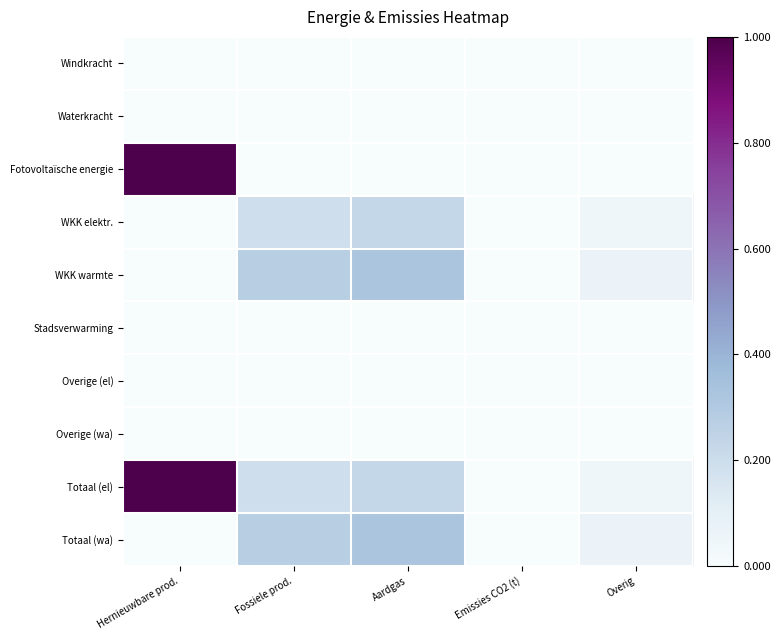

Reading left to right, what are all the values shown in this chart?

Windkracht: Hernieuwbare prod.=0.0	Fossiele prod.=0.0	Aardgas=0.0	Emissies CO2 (t)=0.0	Overig=0.0
Waterkracht: Hernieuwbare prod.=0.0	Fossiele prod.=0.0	Aardgas=0.0	Emissies CO2 (t)=0.0	Overig=0.0
Fotovoltaïsche energie: Hernieuwbare prod.=1.0	Fossiele prod.=0.0	Aardgas=0.0	Emissies CO2 (t)=0.0	Overig=0.0
WKK elektr.: Hernieuwbare prod.=0.0	Fossiele prod.=0.2	Aardgas=0.2	Emissies CO2 (t)=0.0	Overig=0.0
WKK warmte: Hernieuwbare prod.=0.0	Fossiele prod.=0.3	Aardgas=0.3	Emissies CO2 (t)=0.0	Overig=0.1
Stadsverwarming: Hernieuwbare prod.=0.0	Fossiele prod.=0.0	Aardgas=0.0	Emissies CO2 (t)=0.0	Overig=0.0
Overige (el): Hernieuwbare prod.=0.0	Fossiele prod.=0.0	Aardgas=0.0	Emissies CO2 (t)=0.0	Overig=0.0
Overige (wa): Hernieuwbare prod.=0.0	Fossiele prod.=0.0	Aardgas=0.0	Emissies CO2 (t)=0.0	Overig=0.0
Totaal (el): Hernieuwbare prod.=1.0	Fossiele prod.=0.2	Aardgas=0.2	Emissies CO2 (t)=0.0	Overig=0.0
Totaal (wa): Hernieuwbare prod.=0.0	Fossiele prod.=0.3	Aardgas=0.3	Emissies CO2 (t)=0.0	Overig=0.1